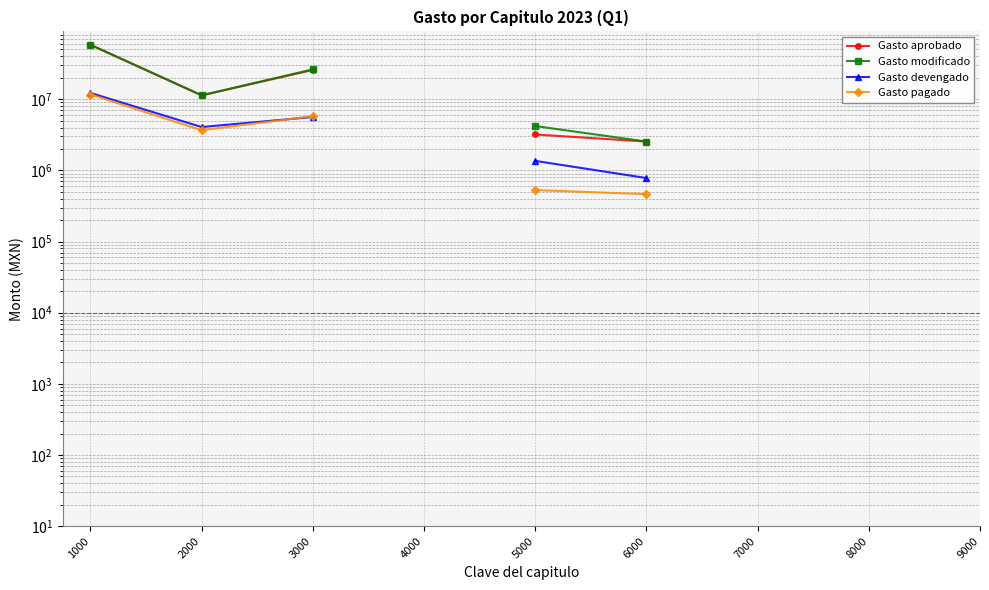

How many data points in Gasto devengado are above 12253301?

1